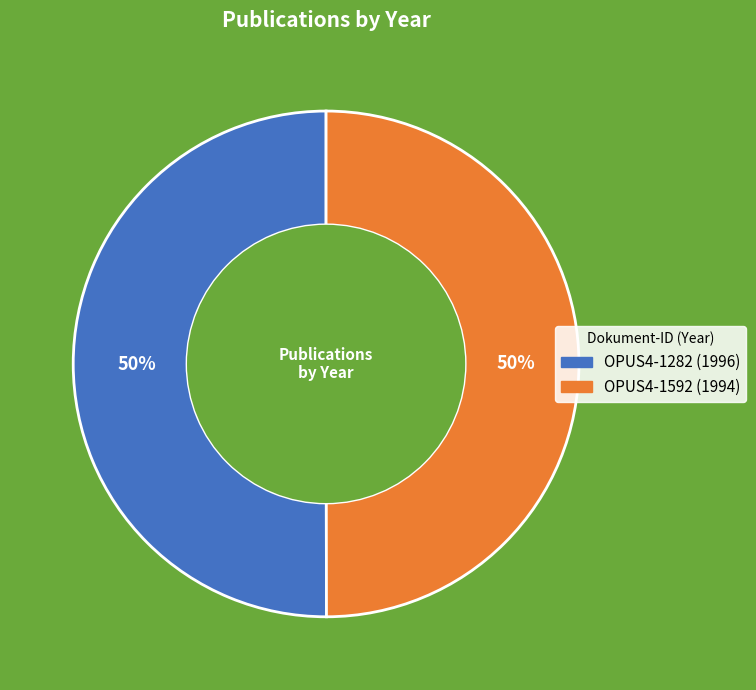

The OPUS4-1282 slice represents 57% of the pie. True or false?

False